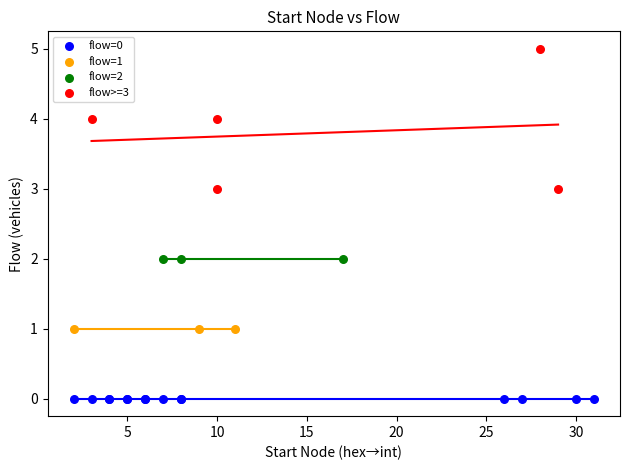

What are all the series names shown in the legend?

flow=0, flow=1, flow=2, flow>=3